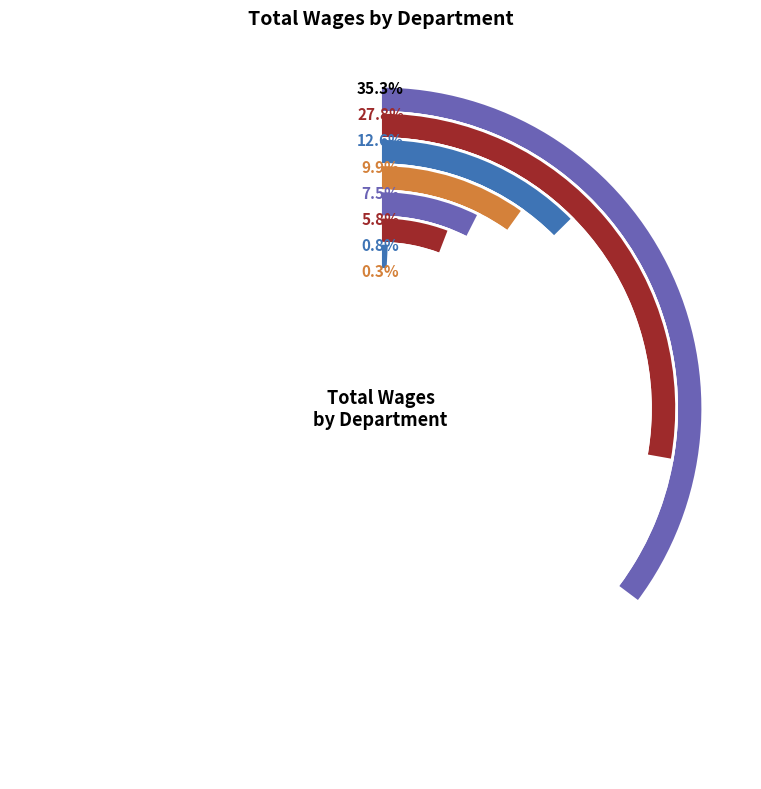

Is there a majority slice in this chart?

No